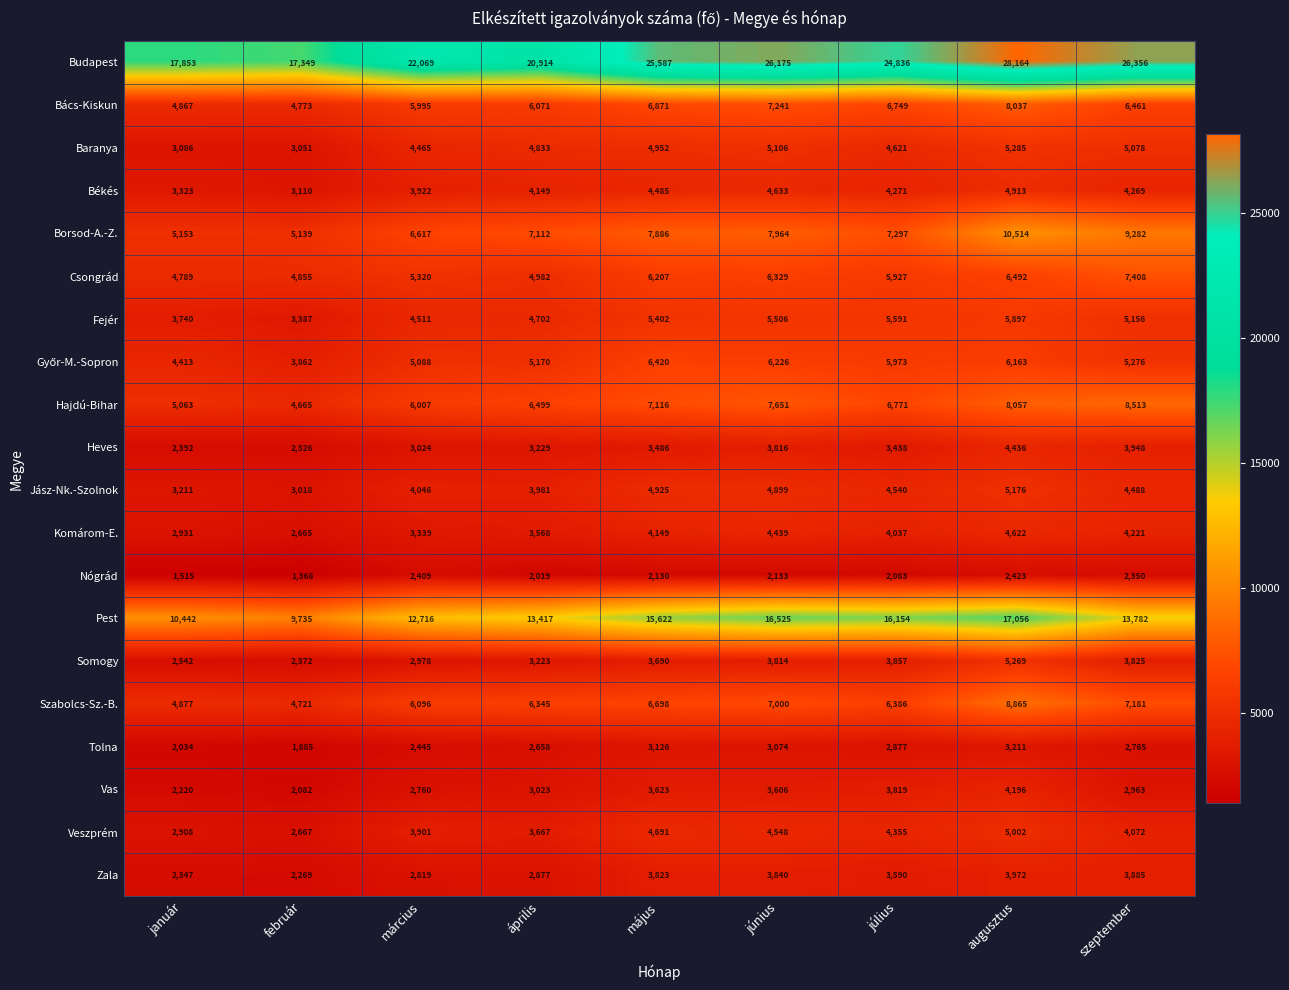

Between május and június, which series saw the biggest shift?

Pest